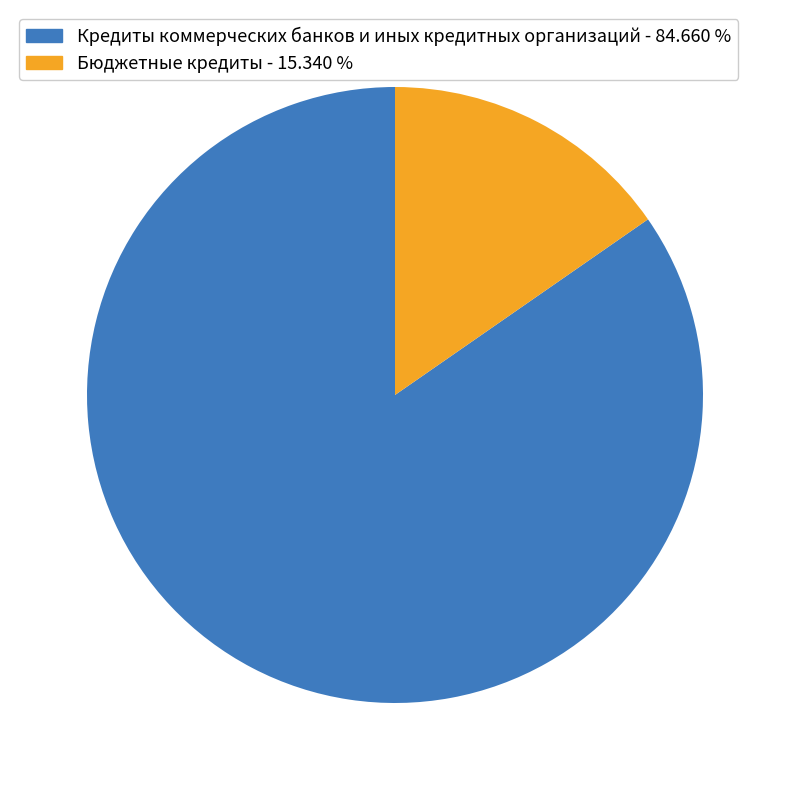

Which category has the biggest portion of the pie?

Кредиты коммерческих банков и иных кредитных организаций